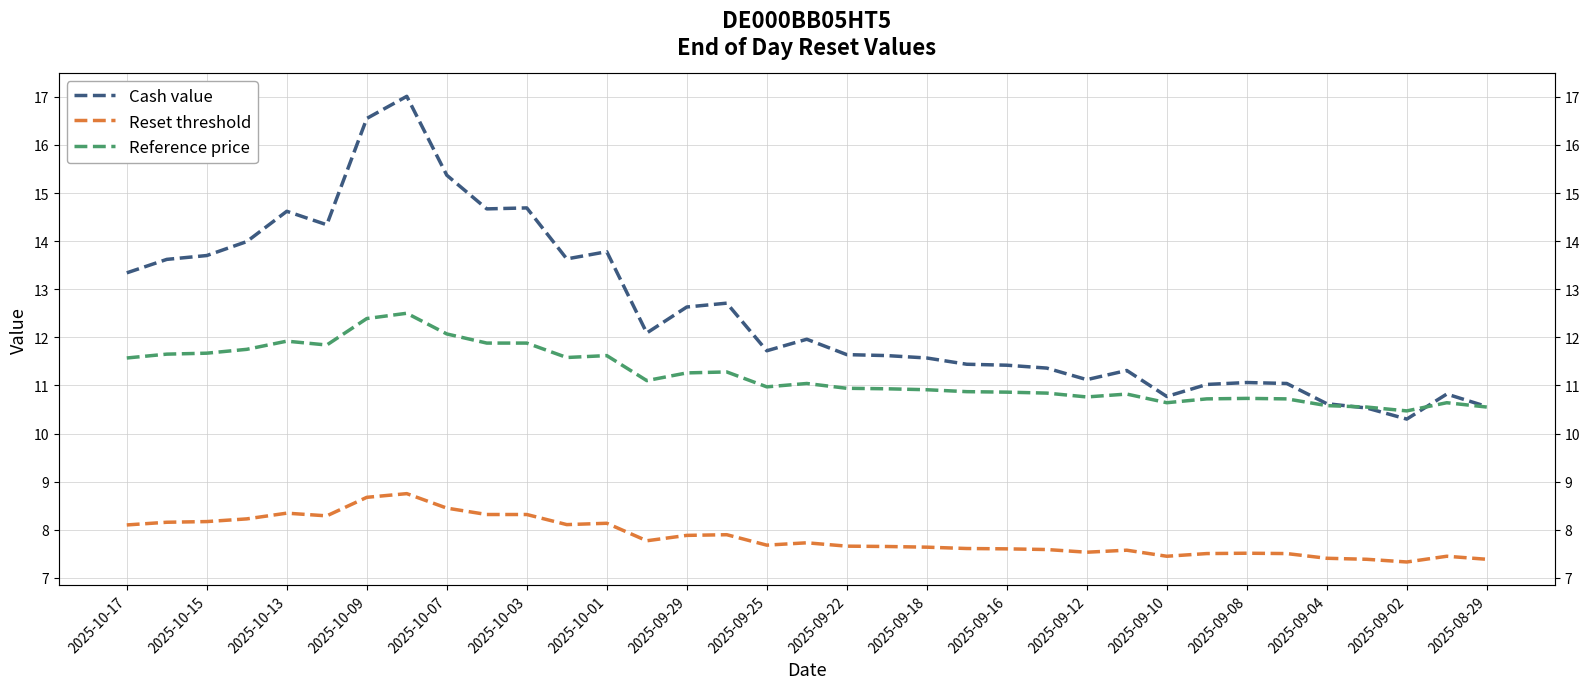

How many interior local valleys does the Reference price series have?

7